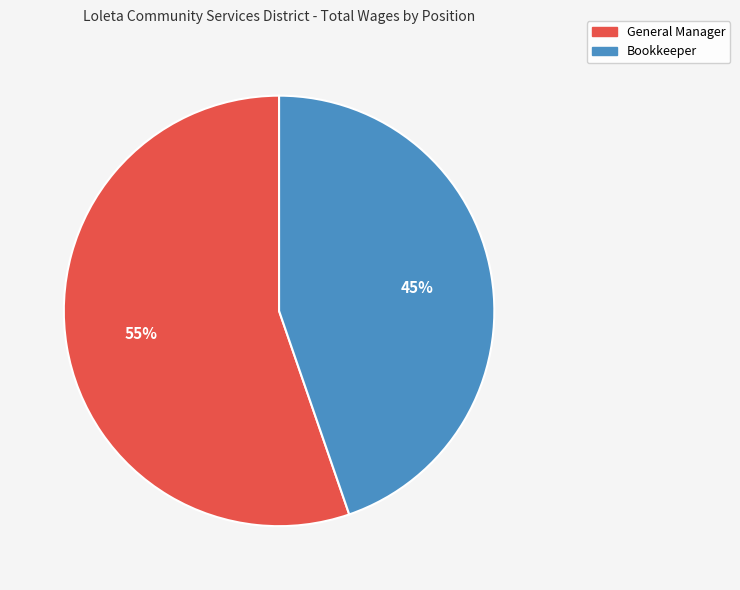

To the nearest percent, what percentage of the pie is Bookkeeper?

45%